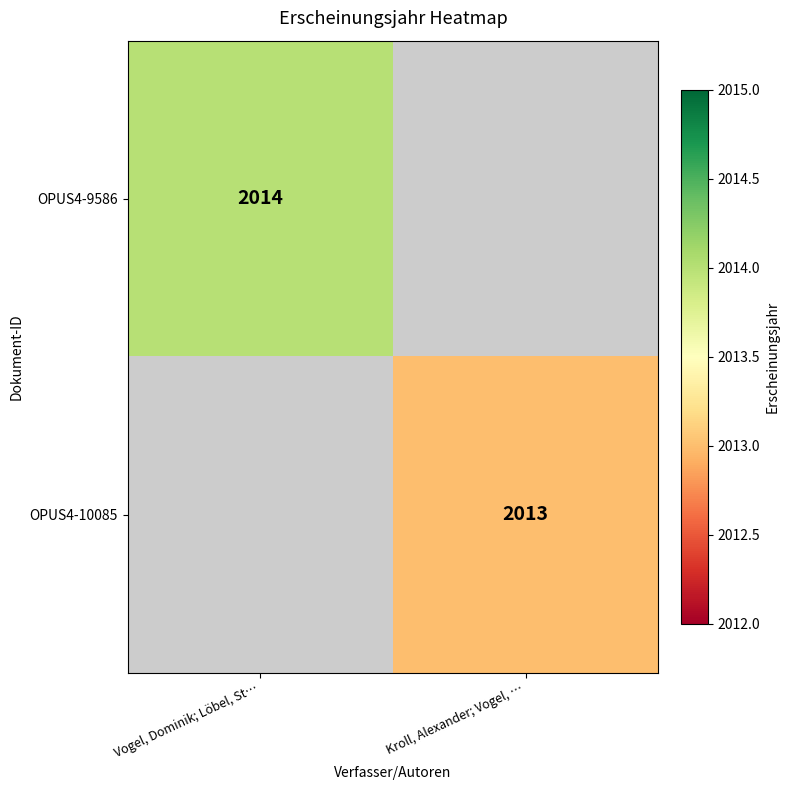

Between Kroll, Alexander; Vogel, … and Vogel, Dominik; Löbel, St…, which is larger?

Vogel, Dominik; Löbel, St…